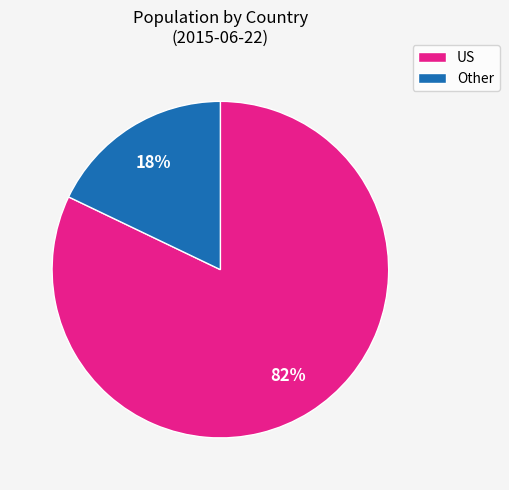

Does any single category account for the majority?

Yes